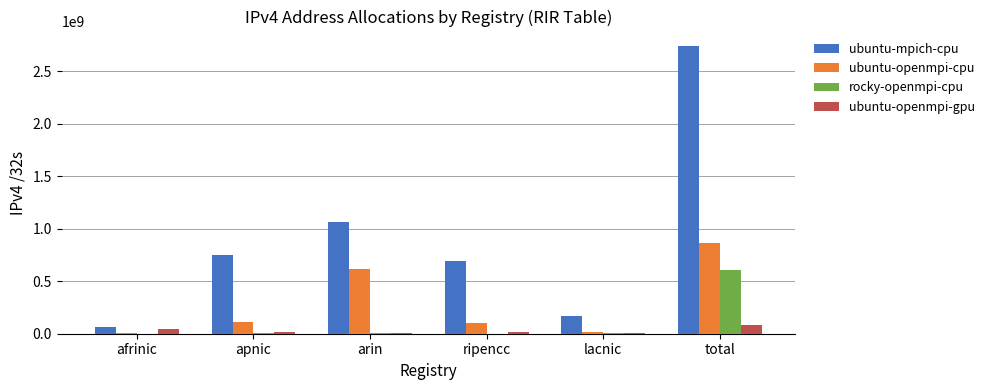

What is the spread (max minus min) of values at arin?

1061847968